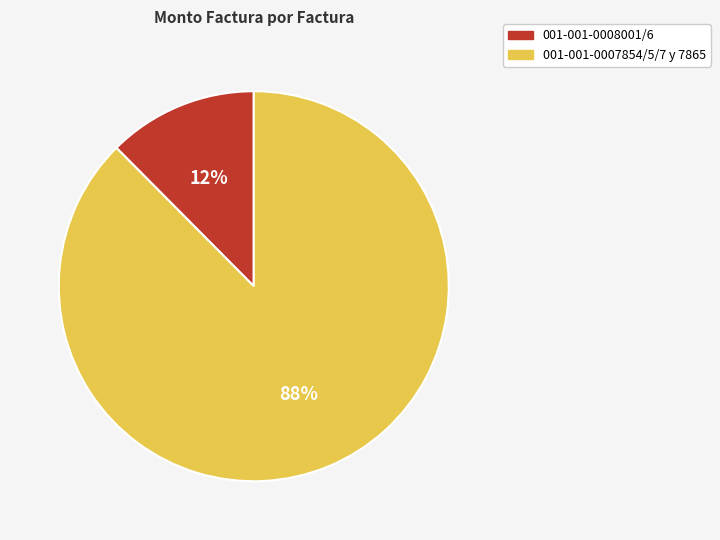

To the nearest percent, what is the average slice percentage?

50%